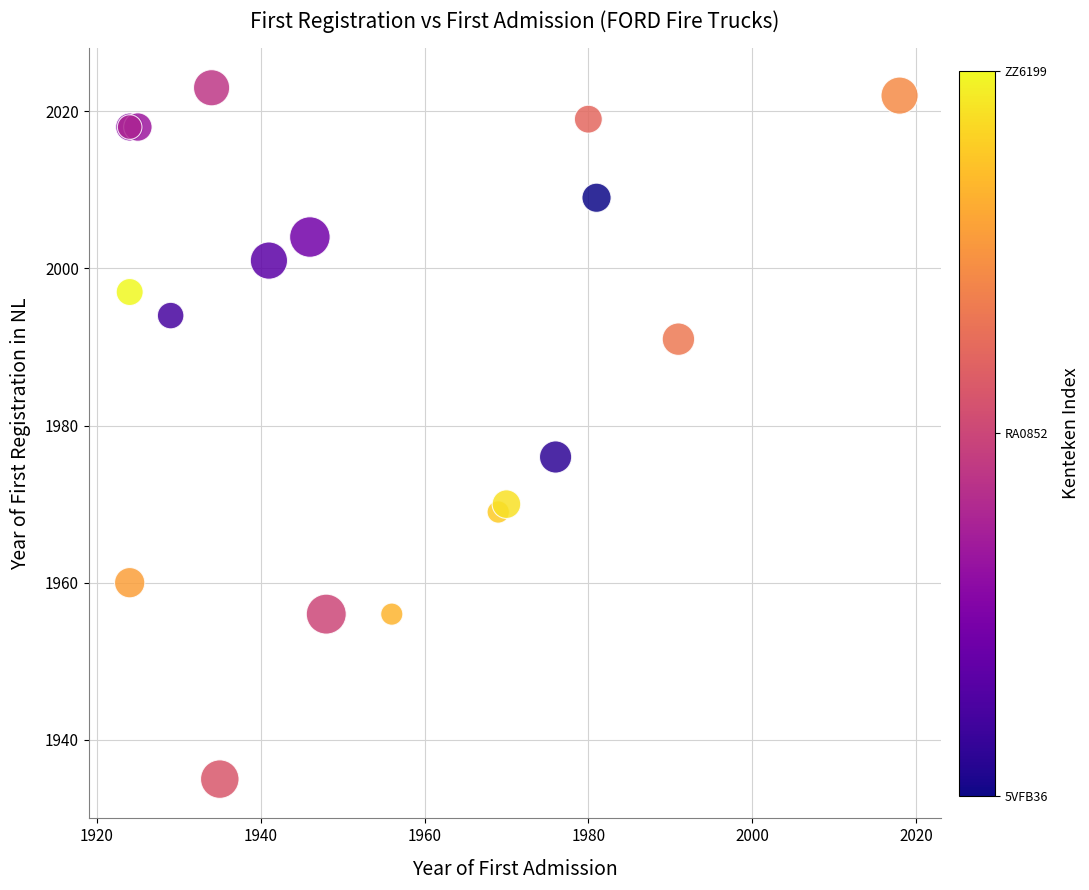

What Y value in the scatter plot is closest to 1979?

1976